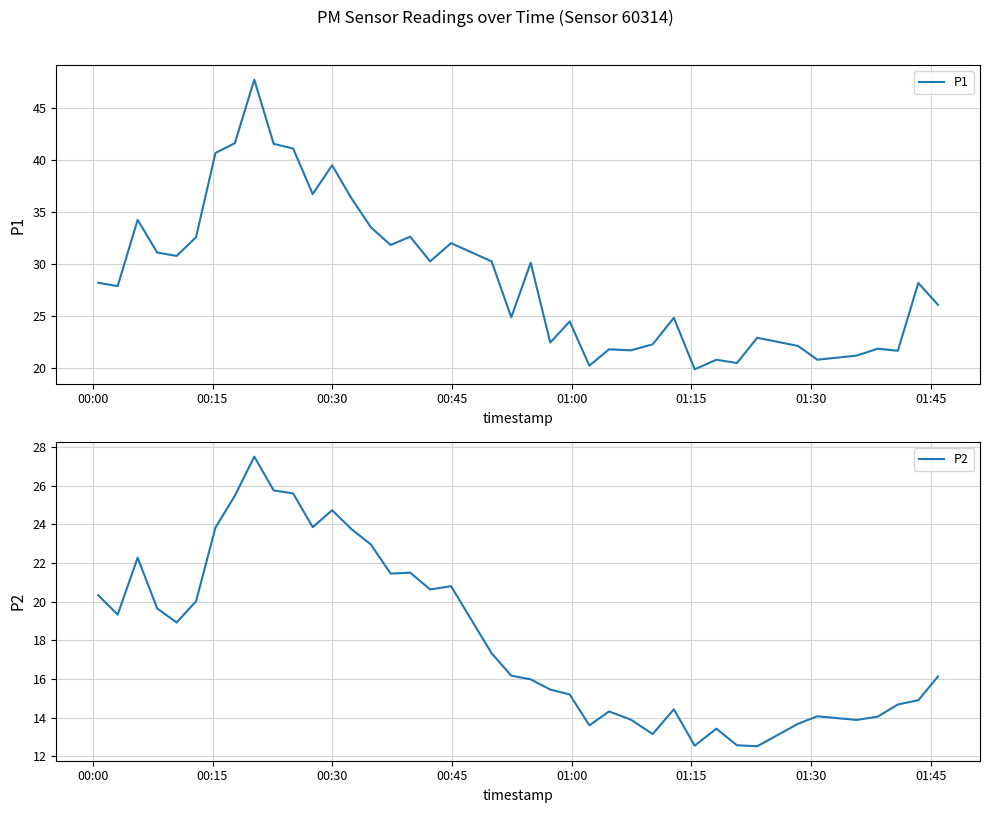

True or false: P1 has more than 2 interior local peaks.

True